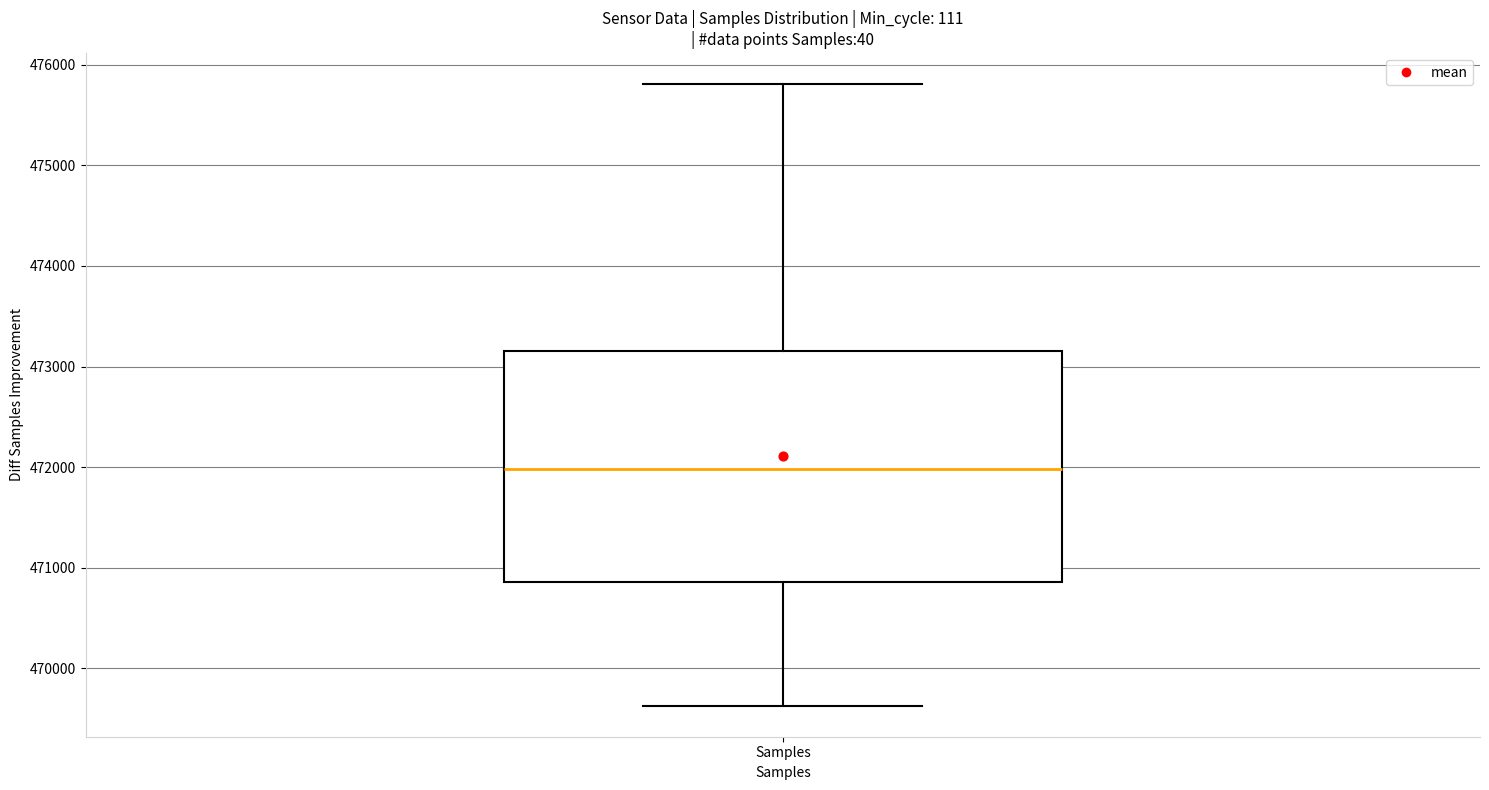

Where does the lower whisker of the box for Samples end on the y-axis? The values are not printed on the chart, so give them approximately, as read against the axis.

469600